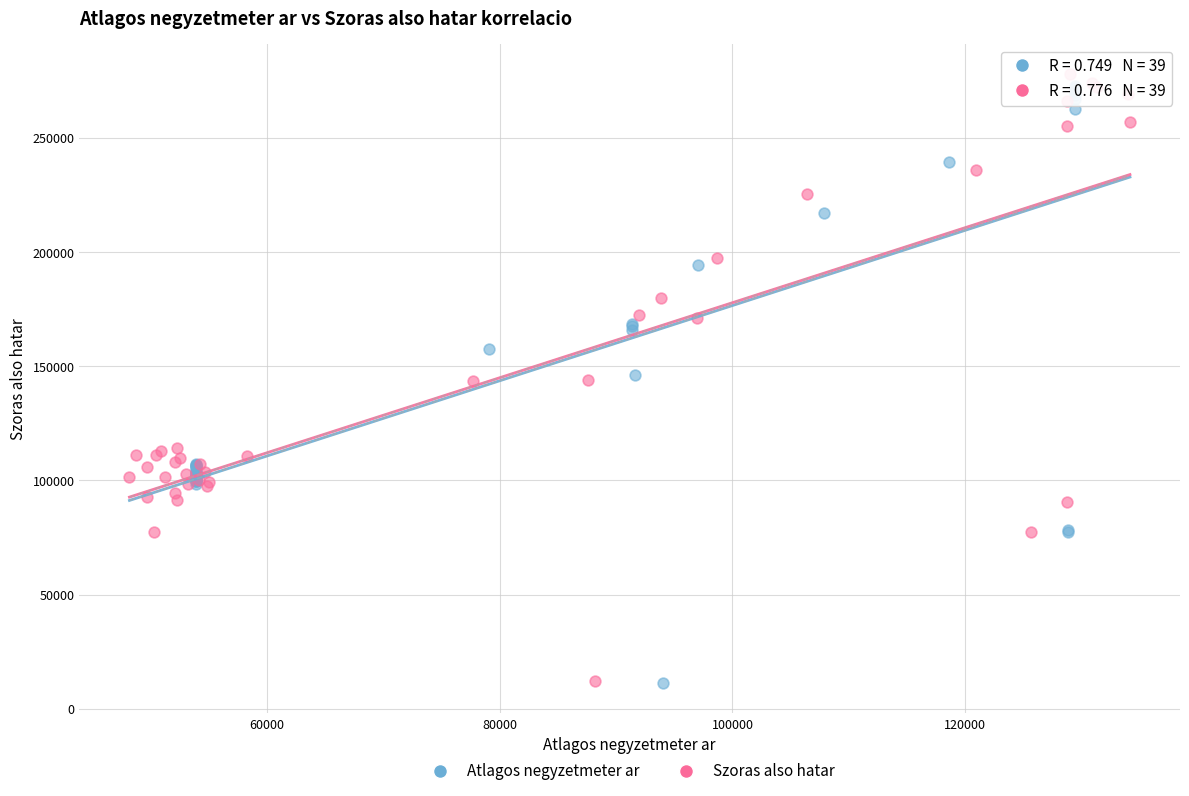

What are all the series names shown in the legend?

Atlagos negyzetmeter ar, Szoras also hatar